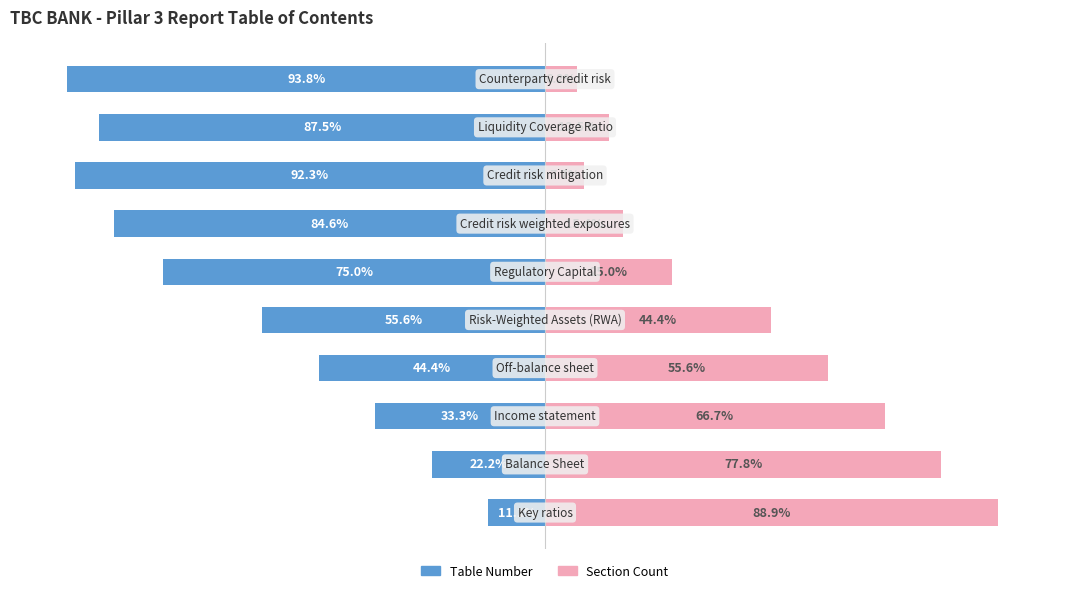

What is the value of the Section Count bar at the 5th from the left?

44.4